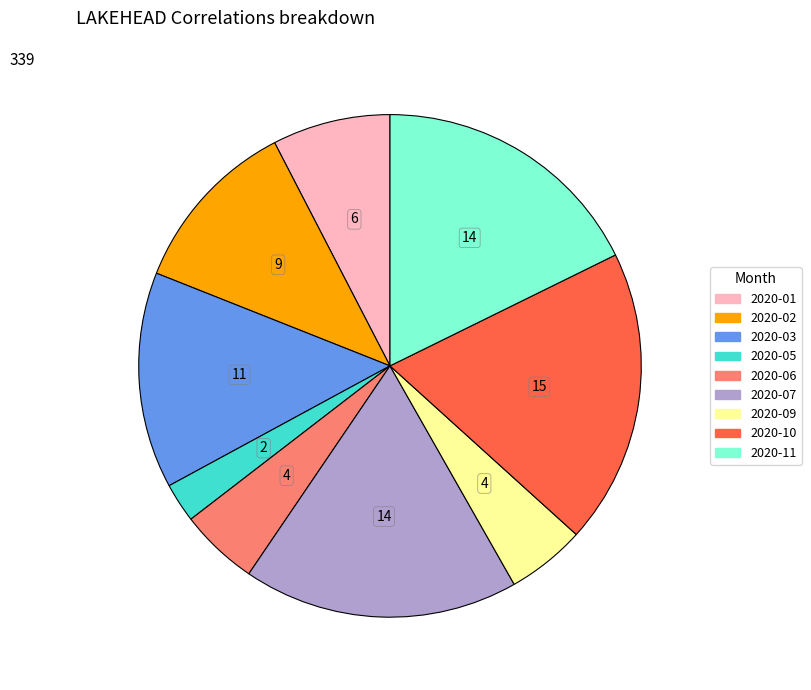

Is there any slice that represents more than half of the pie?

No